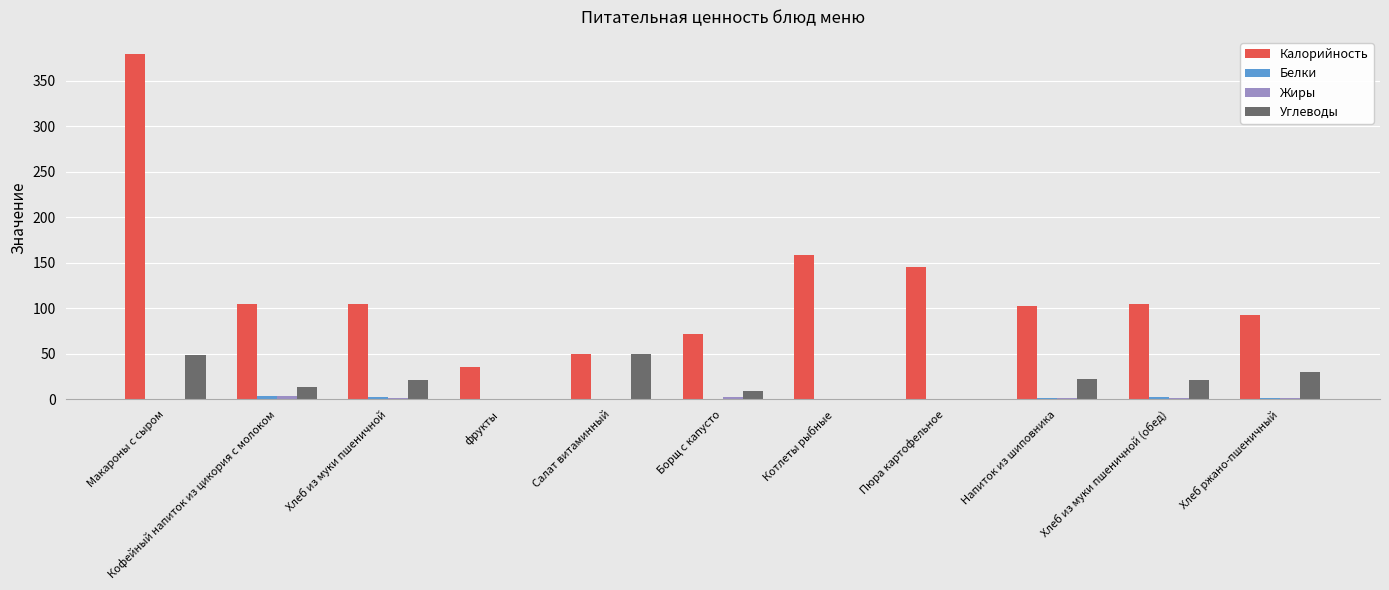

Is the value of Углеводы at Борщ с капусто greater than the value of Белки at Хлеб ржано-пшеничный?

Yes